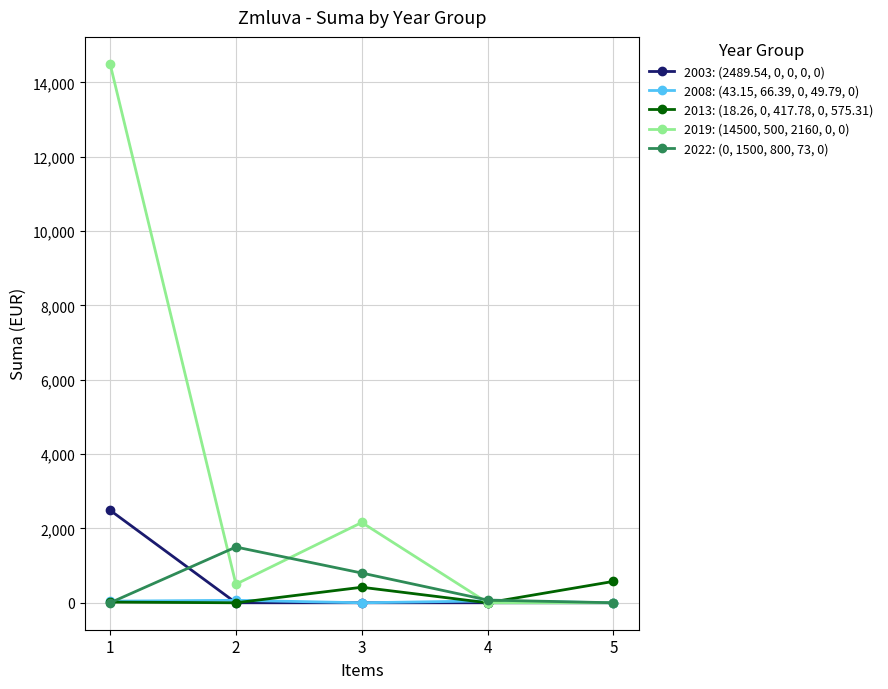

The 2003: (2489.54, 0, 0, 0, 0) series shows 0.0 at 4. True or false?

True